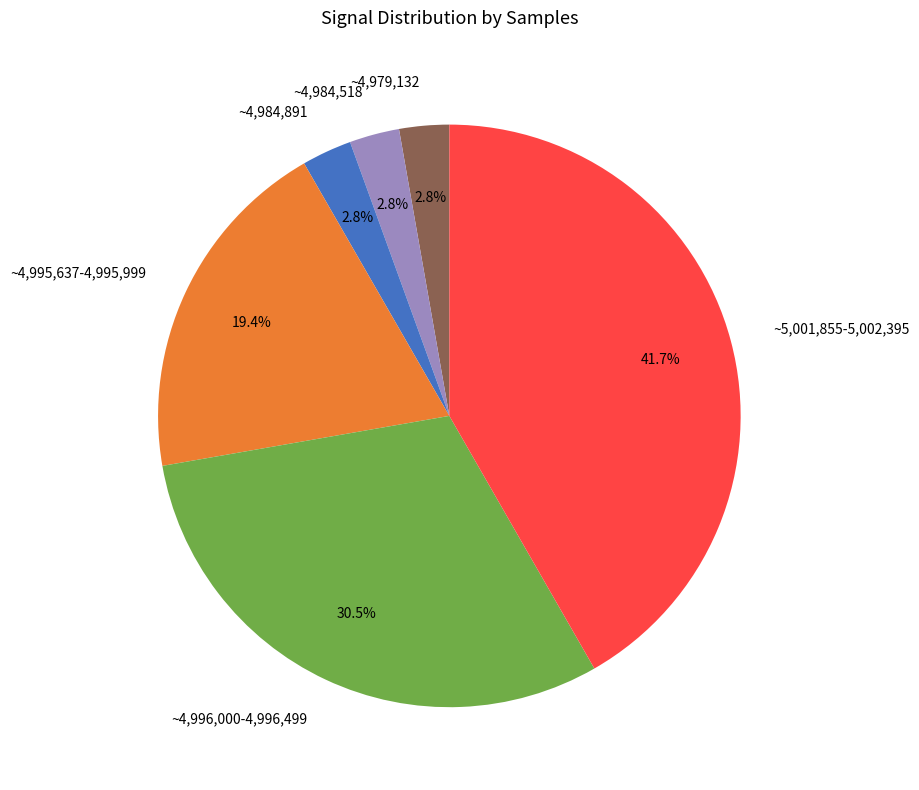

Approximately how many times larger is the value at ~5,001,855-5,002,395 compared to ~4,995,637-4,995,999?

2.1